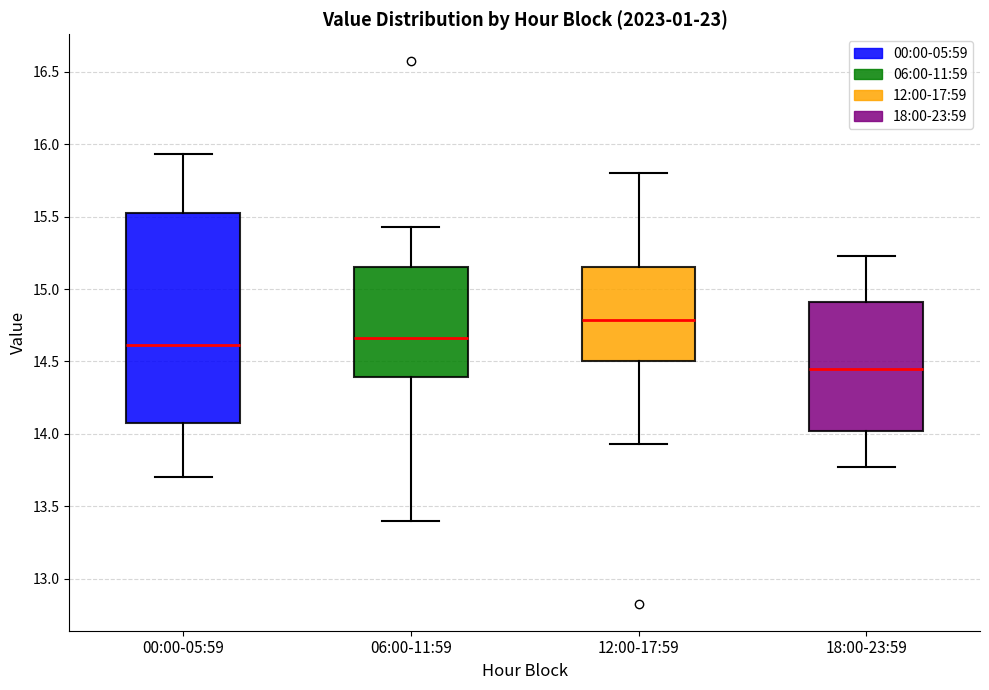

Reading left to right, read every box against the y-axis: the position of its median line, the range the box covers, and the ends of its whiskers. The values are not printed on the chart, so give them approximately, as read against the axis.

00:00-05:59: median 14.60, box 14.10 to 15.55, whiskers 13.70 to 15.95
06:00-11:59: median 14.65, box 14.40 to 15.15, whiskers 13.40 to 15.45
12:00-17:59: median 14.80, box 14.50 to 15.15, whiskers 13.95 to 15.80
18:00-23:59: median 14.45, box 14.00 to 14.90, whiskers 13.75 to 15.25